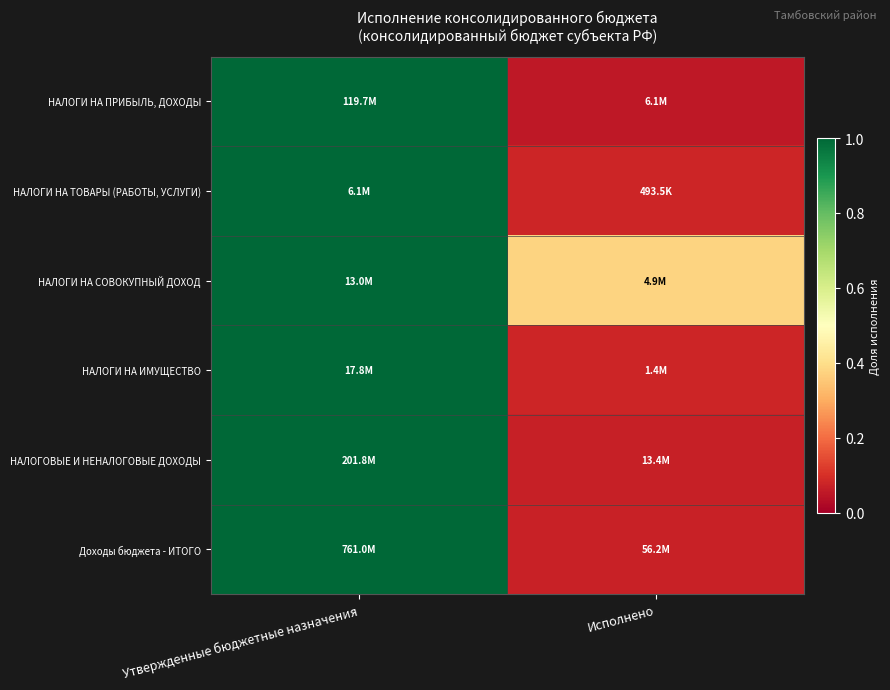

How many categories are shown in the chart?

2